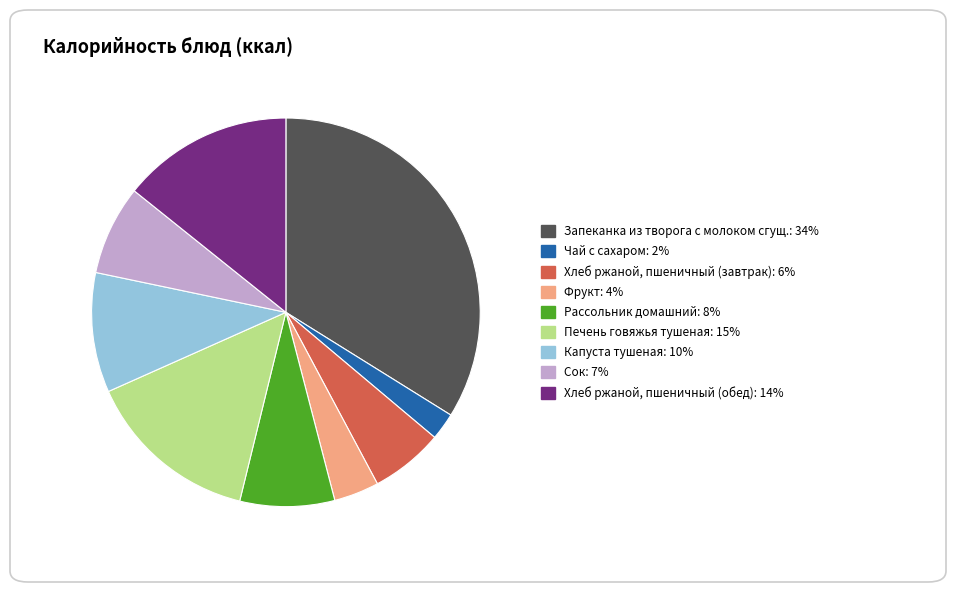

Between Сок and Хлеб ржаной, пшеничный (обед), which is larger?

Хлеб ржаной, пшеничный (обед)